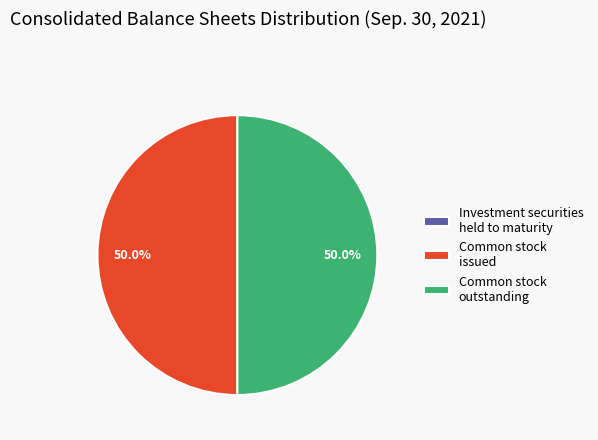

What is the total percentage of Common stock issued and Common stock outstanding?

100.0%